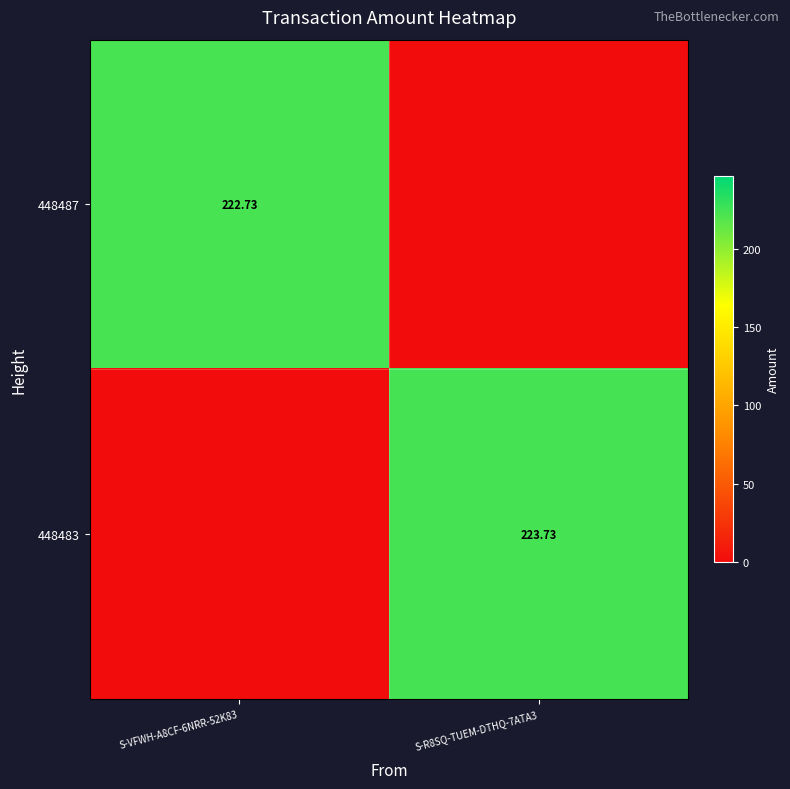

What is the greatest value displayed?

223.7